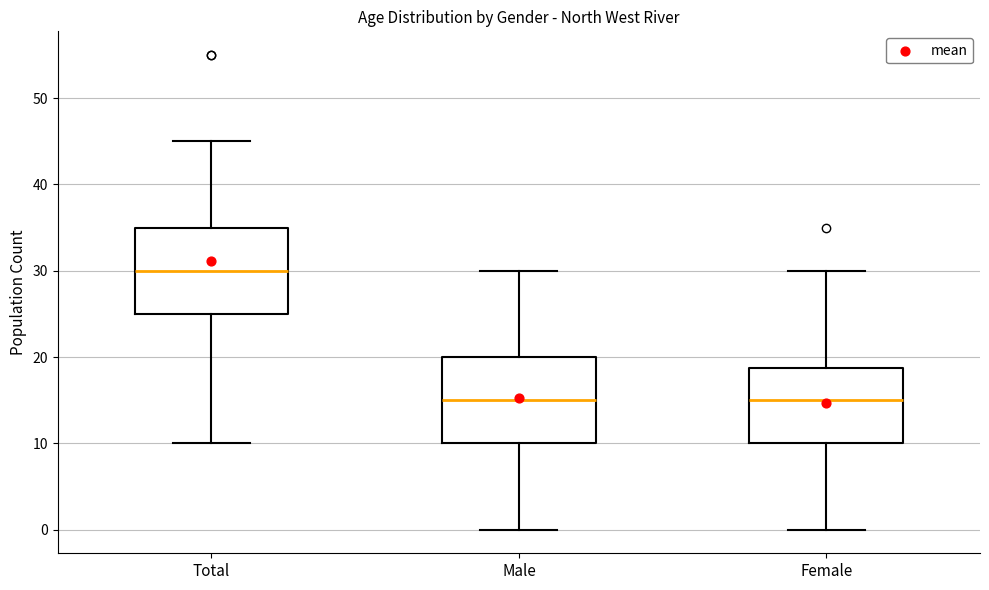

Reading left to right, transcribe this box plot: for each box, give where its median line is, the range the box spans, and where its two whiskers end, as read against the y-axis. The values are not printed on the chart, so give them approximately, as read against the axis.

Total: median 30, box 25 to 35, whiskers 10 to 45
Male: median 15, box 10 to 20, whiskers 0 to 30
Female: median 15, box 10 to 19, whiskers 0 to 30